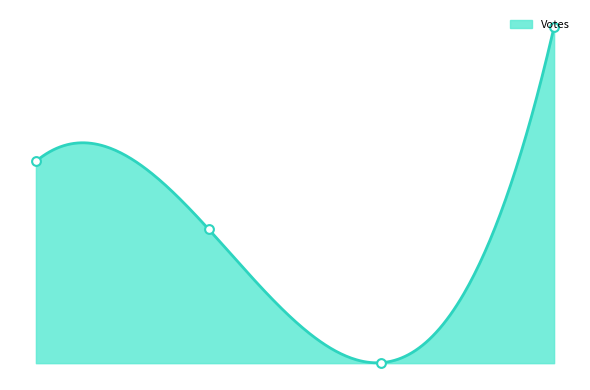

What is the ratio of the value at Kathy Khanh Linh Tran (Democratic) to the value at All Others?

388.6